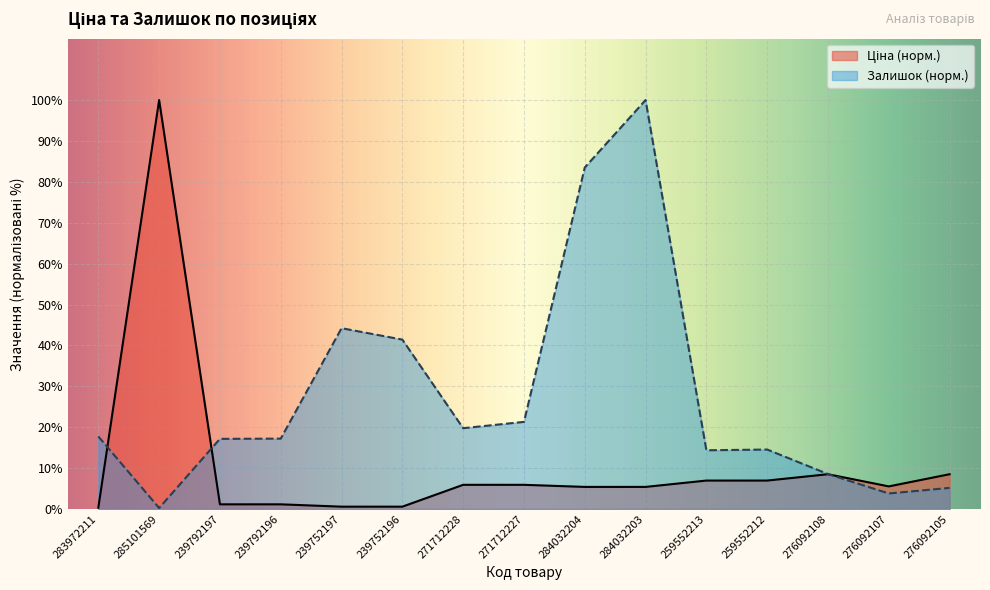

At which category does Ціна reach its first local peak?

285101569